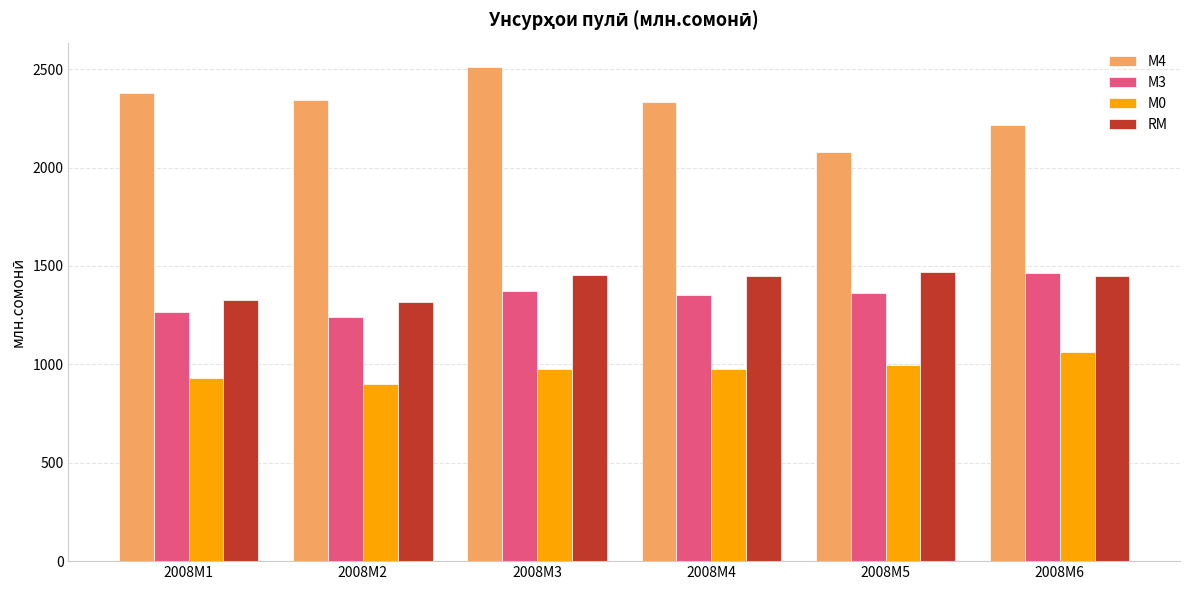

What is the value of the М3 bar at the 1st from the left?

1264.6